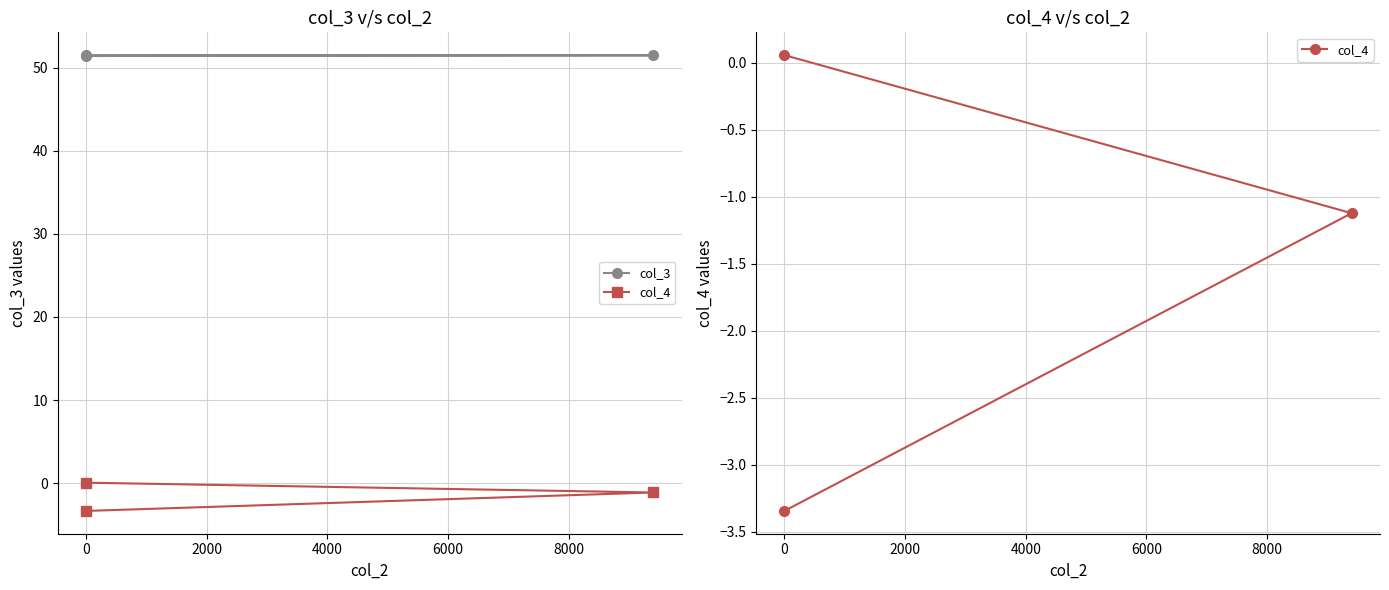

Rank the series at 0 from lowest to highest value.

col_4, col_3